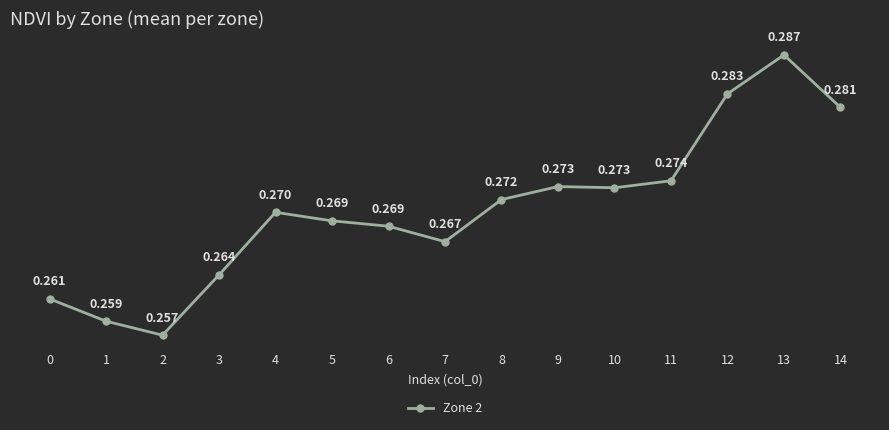

Reading right to left, list all the values displayed in this chart.

0.3	0.3	0.3	0.3	0.3	0.3	0.3	0.3	0.3	0.3	0.3	0.3	0.3	0.3	0.3